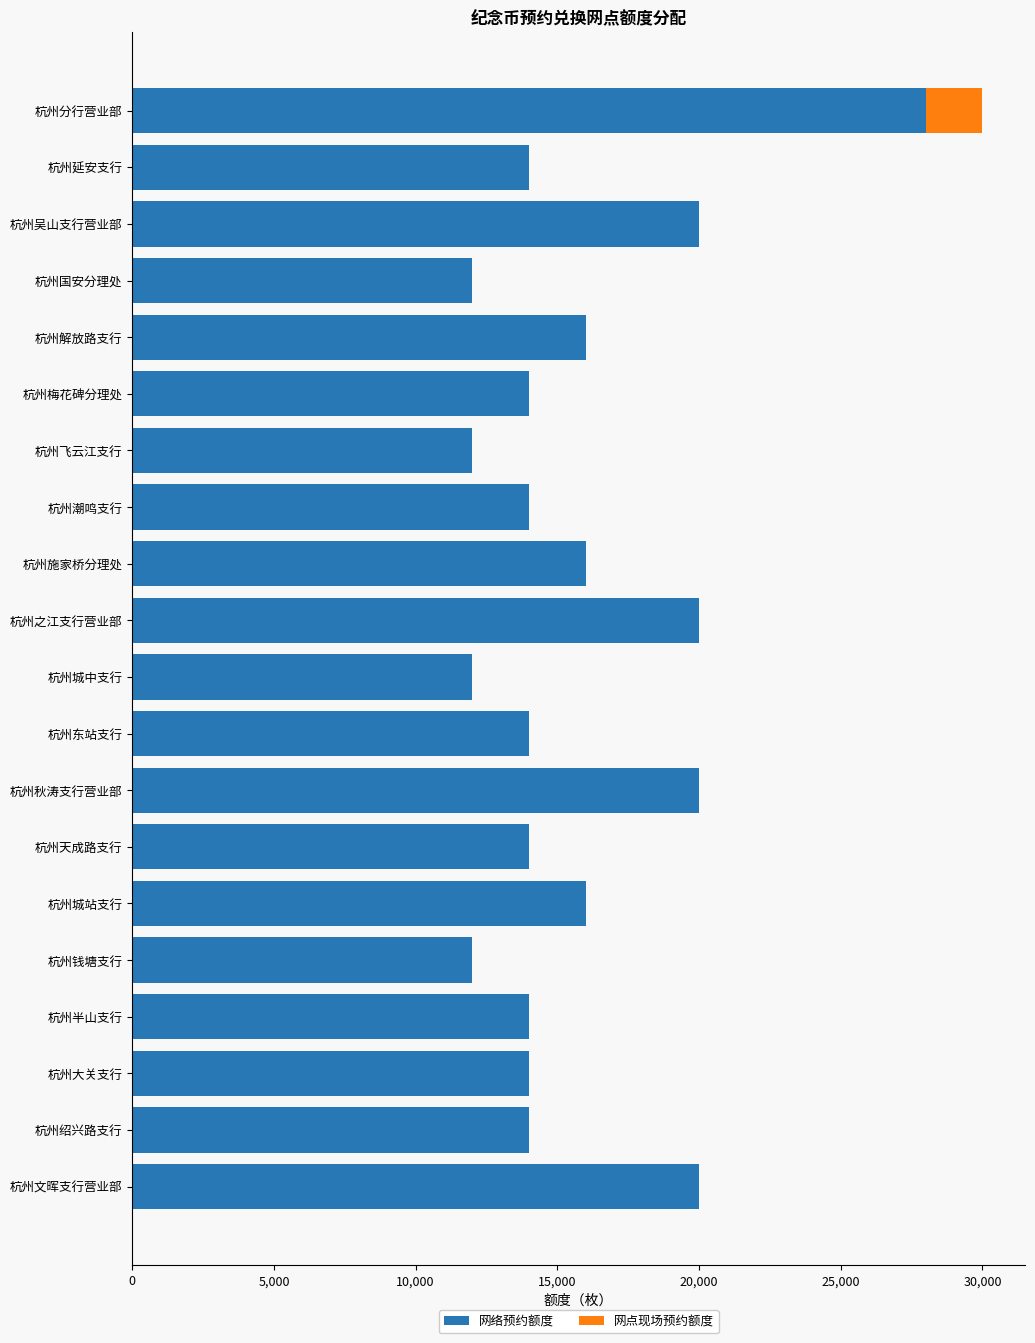

What is the highest value of the 网络预约额度 series?

28000